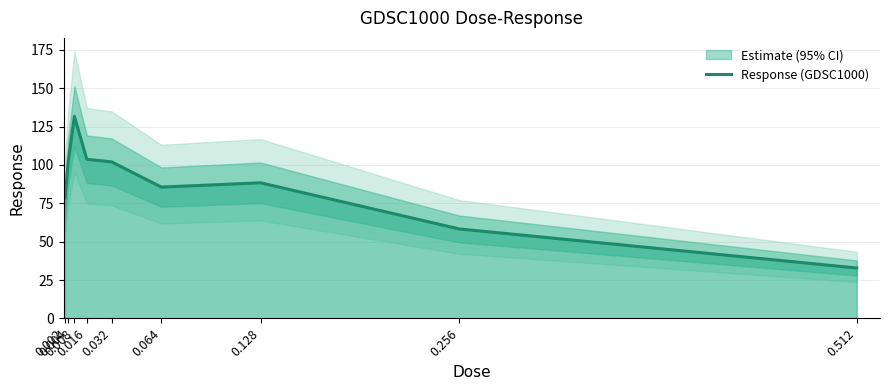

What is the ratio of the value at 0.008 to the value at 0.032?

1.3